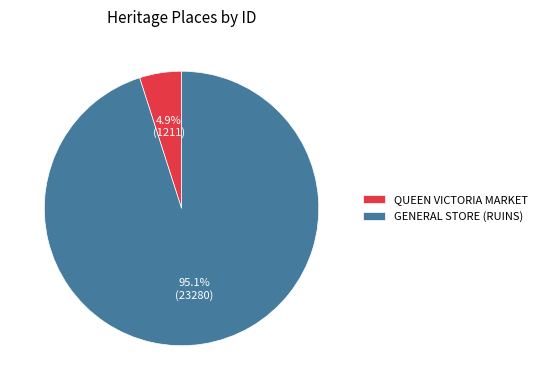

What percentage is the GENERAL STORE (RUINS) slice, to the nearest percent?

95%